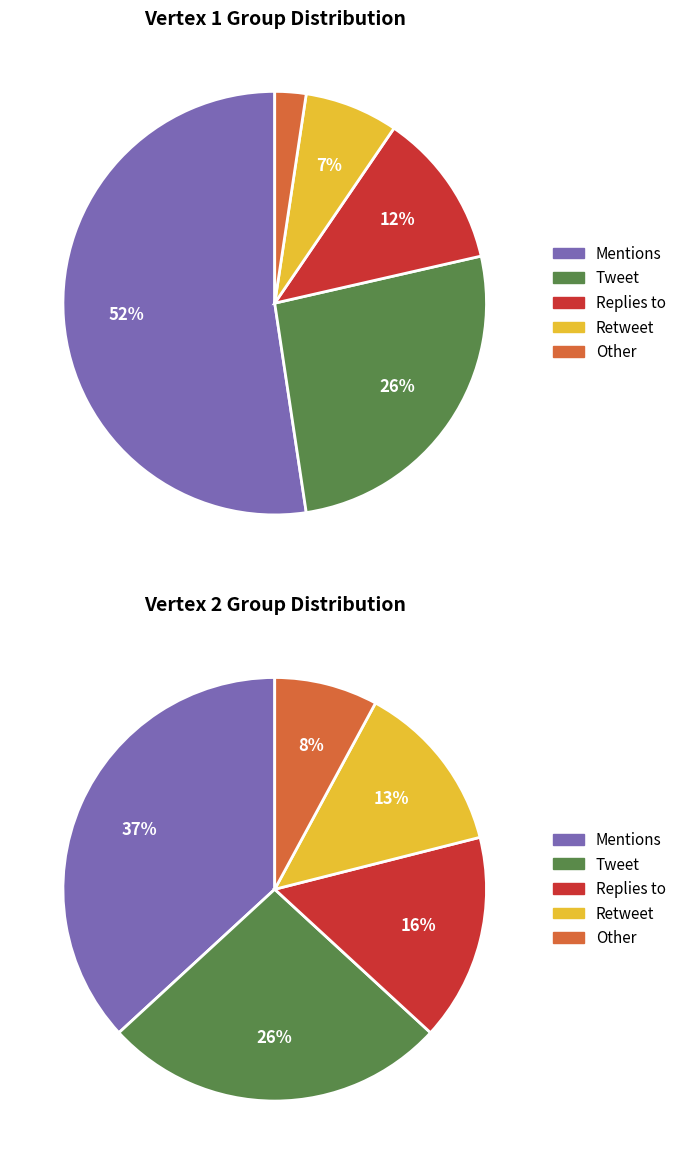

Which slice is the largest?

Mentions